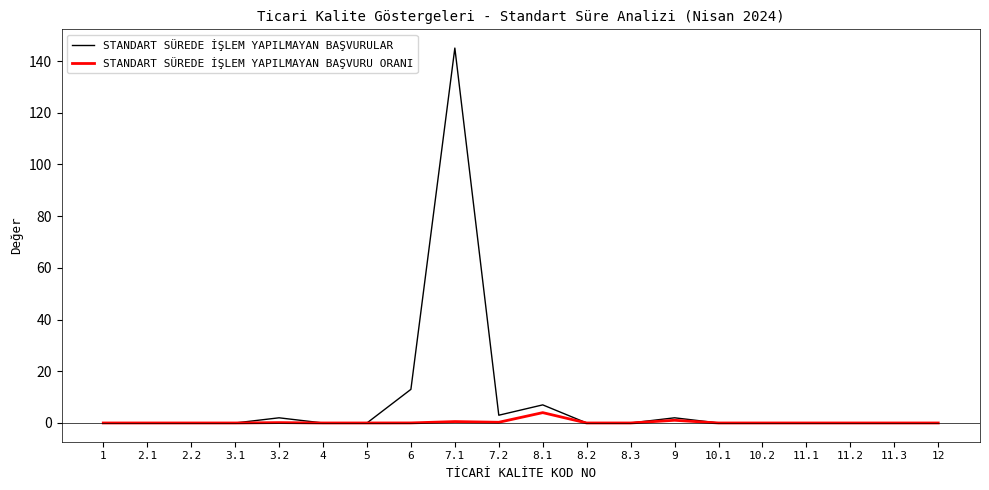

Which series has the largest range (max minus min)?

STANDART SÜREDE İŞLEM YAPILMAYAN BAŞVURULAR